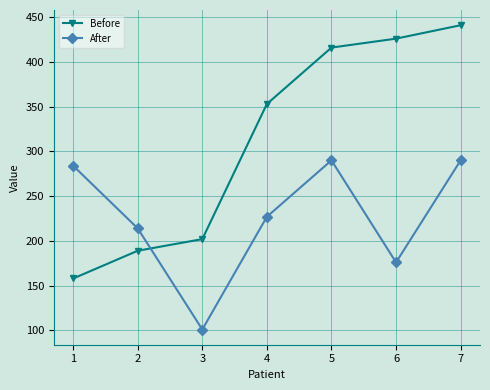

At which category does the chart reach its peak across all series?

7